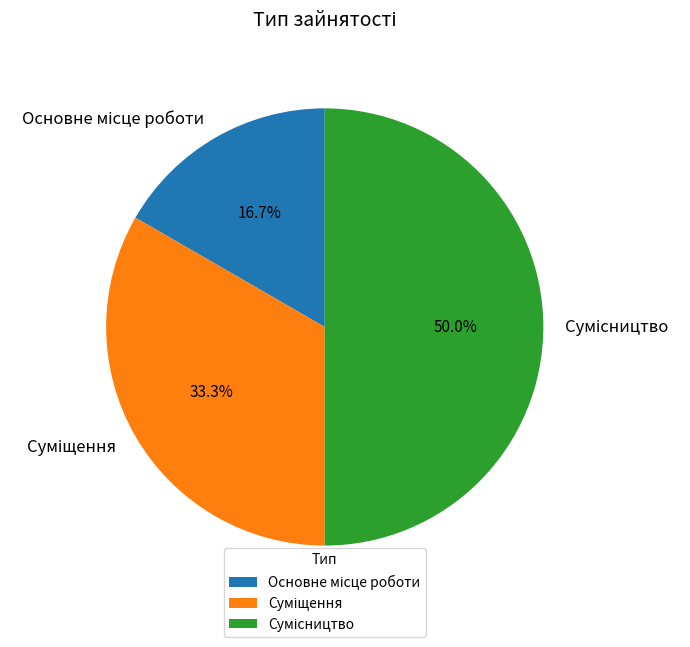

How many slices are in this pie chart?

3